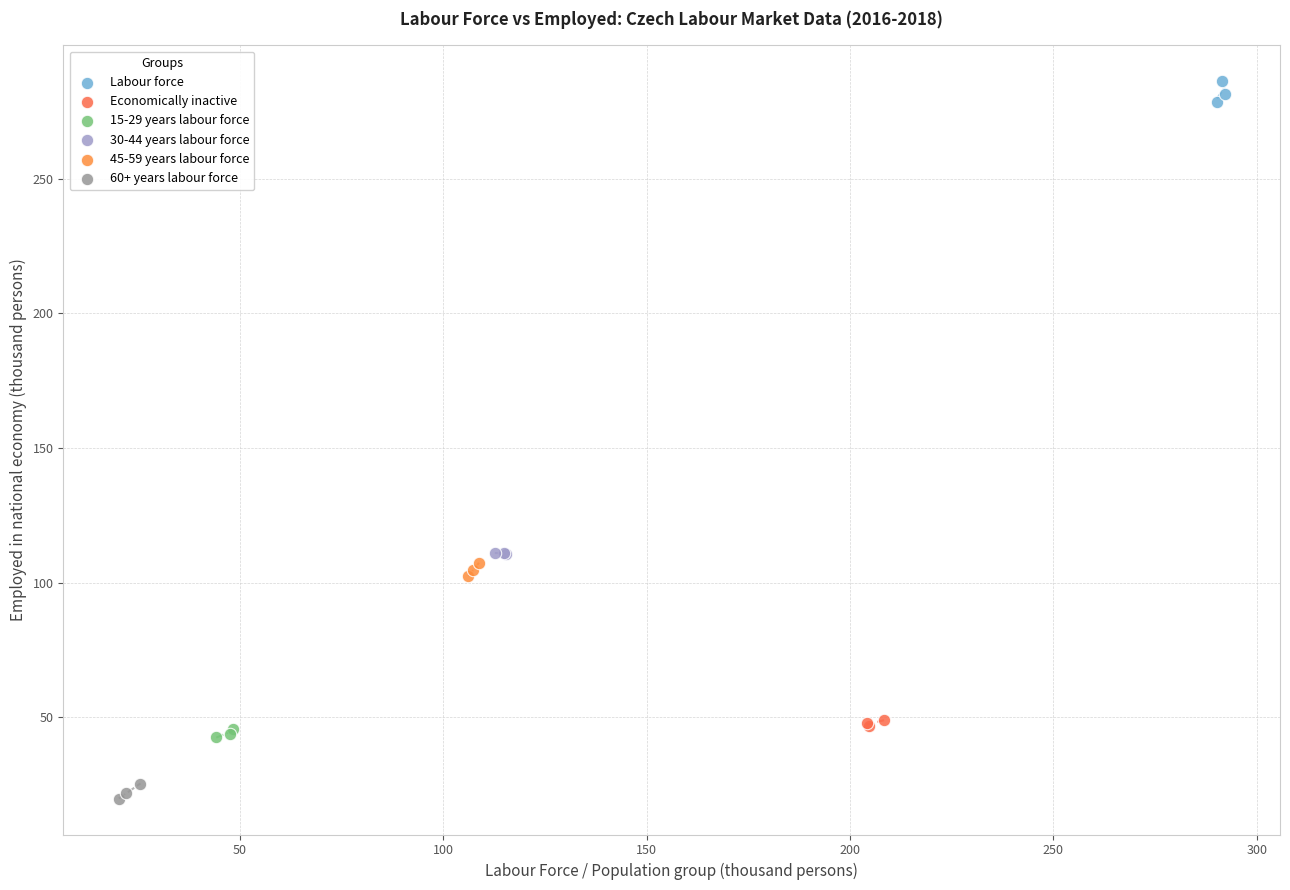

Which series contains the highest Y value?

Labour force